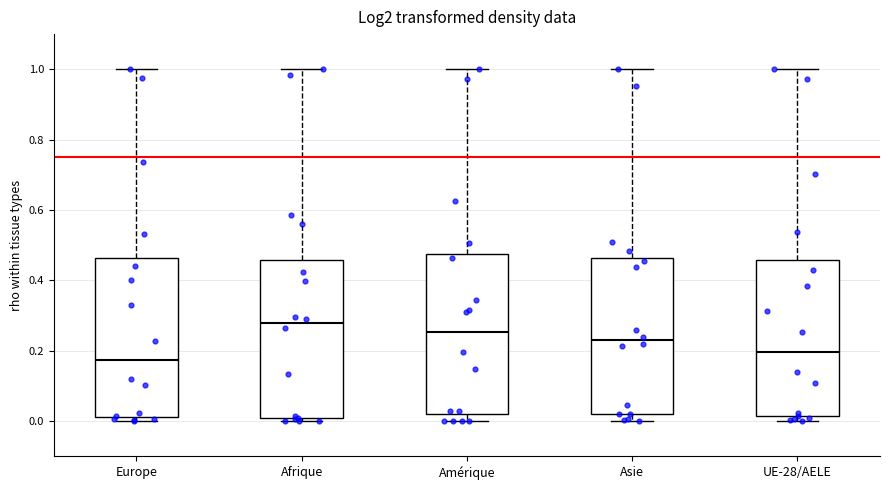

Which box has the highest median line?

Afrique